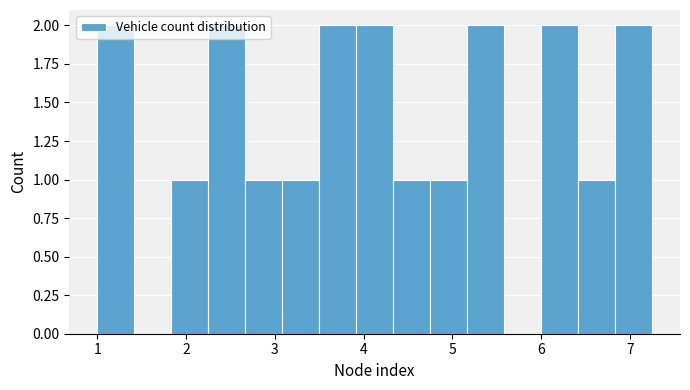

What is the height of the bar covering 4.8 to 5.2 on the x-axis? Neither the bar edges nor the heights are printed on the chart, so give them approximately, as read against the axes.

1